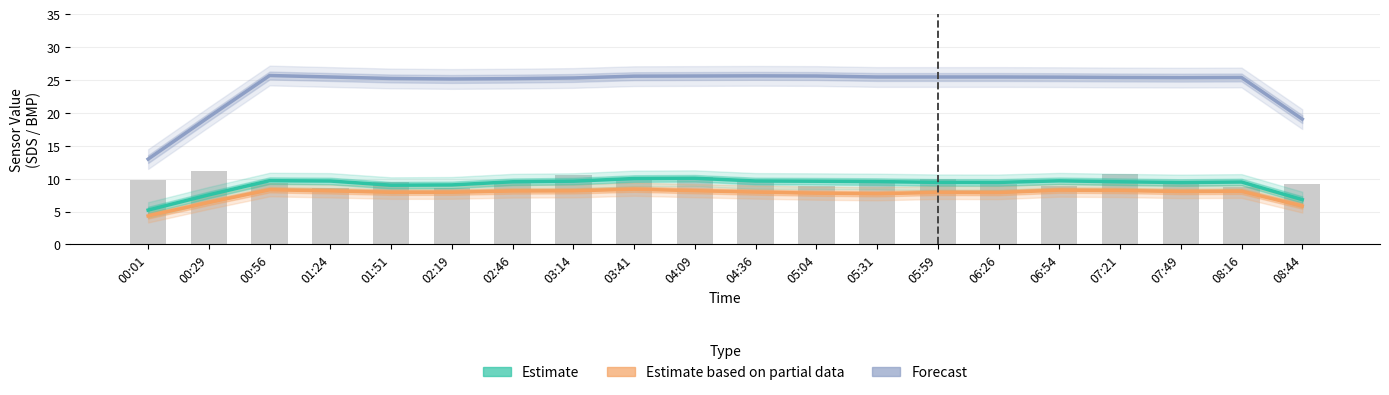

The value of Forecast at 03:41 is 25.6. True or false?

True